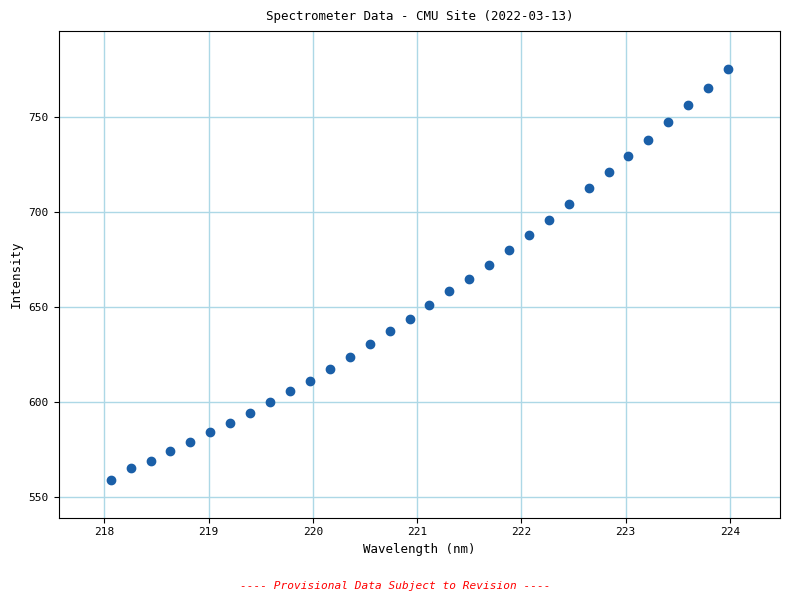

What is the range of X values (max minus min)?

5.9